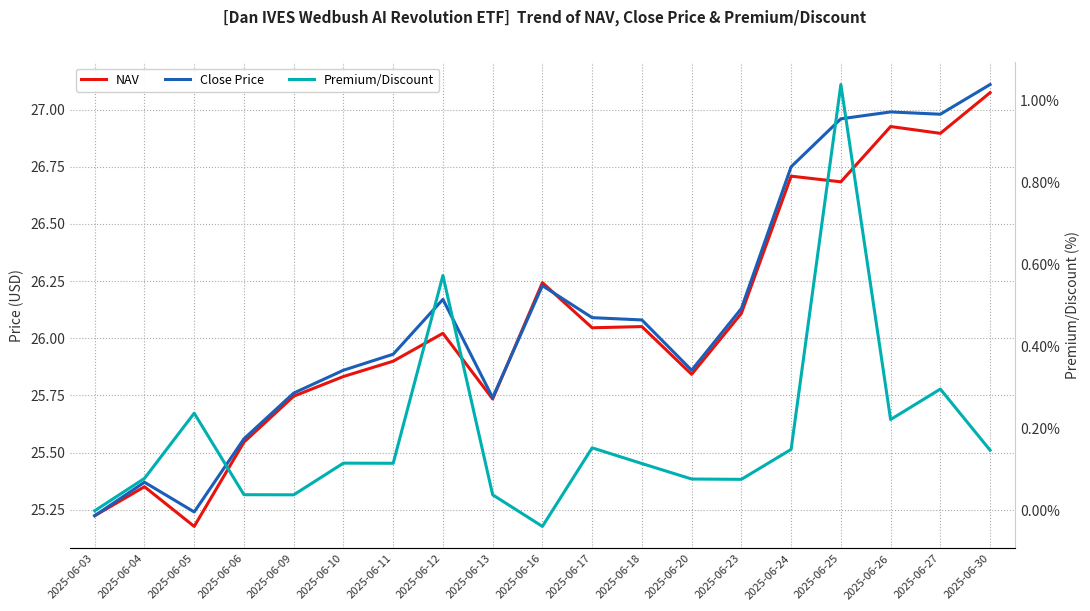

Which series has the widest spread of values?

NAV